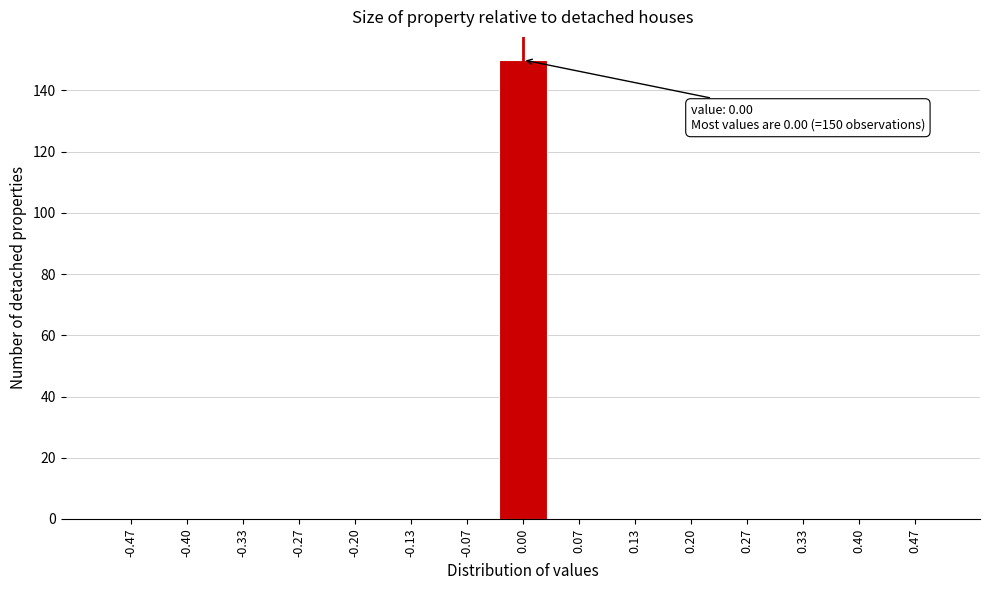

Which range on the x-axis has the tallest bar?

-0.03 to 0.03